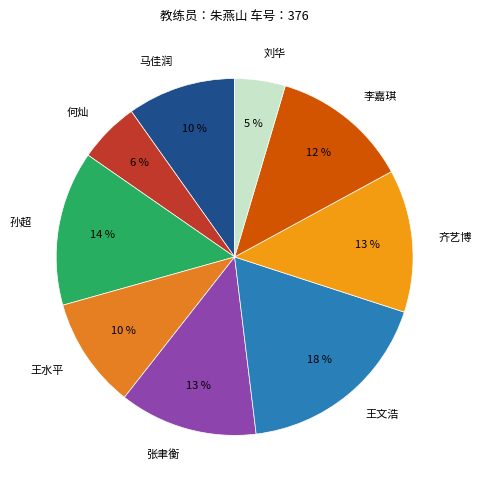

How many segments does this pie chart have?

9